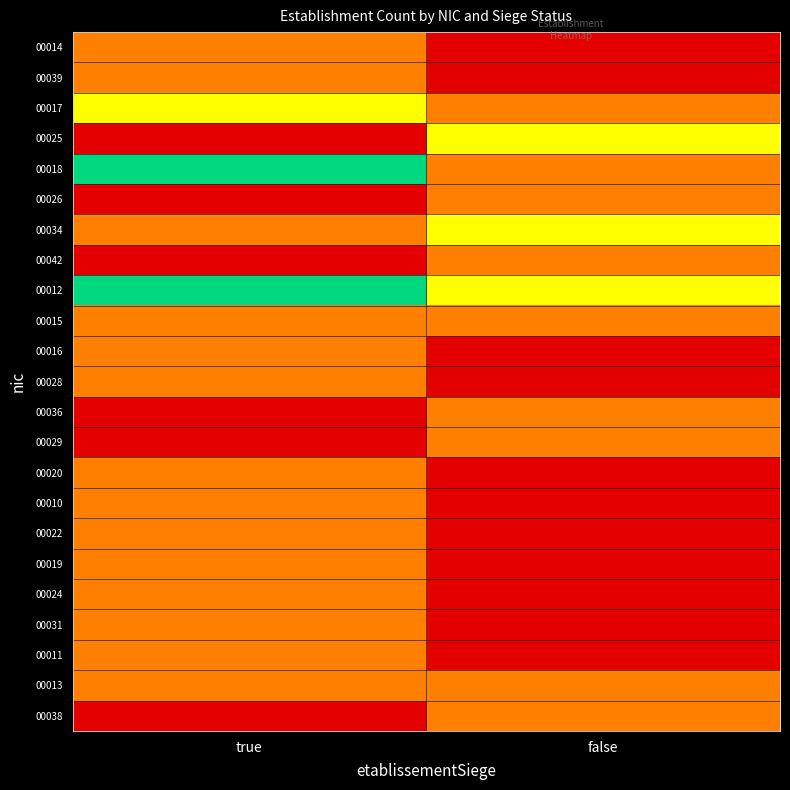

At how many categories does at least one series exceed 0?

2